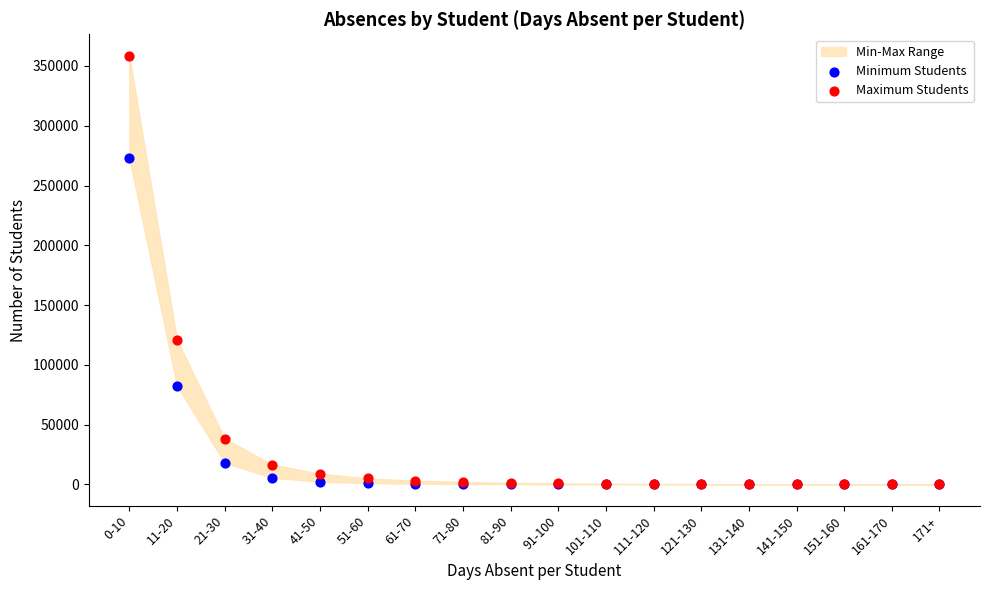

Across all series, what Y value is closest to 179298?

121100